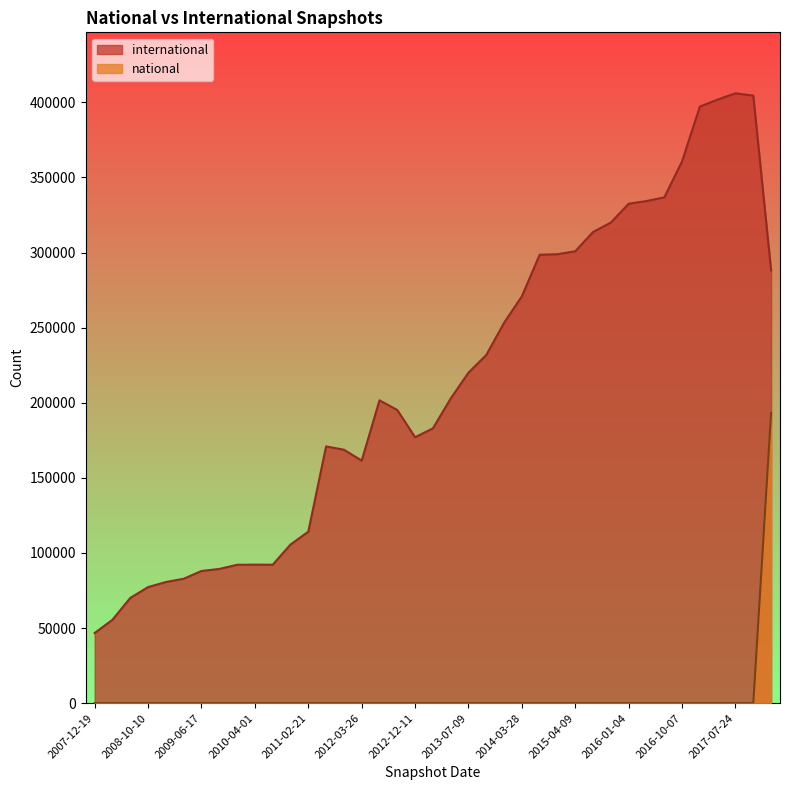

Rank the series by their maximum value, from lowest to highest.

national, international